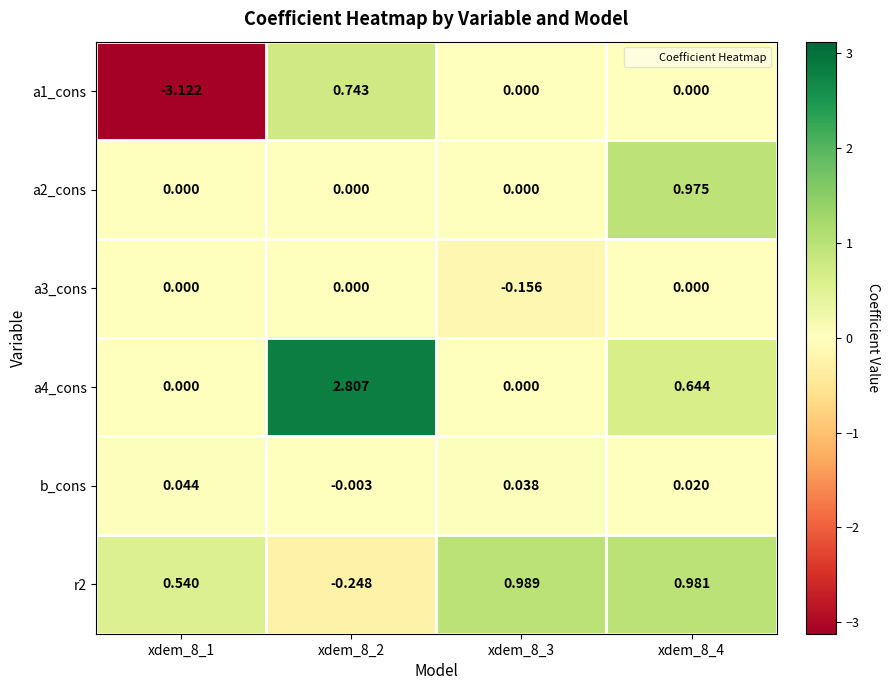

Is the value of a2_cons at xdem_8_1 greater than the value of a4_cons at xdem_8_2?

No